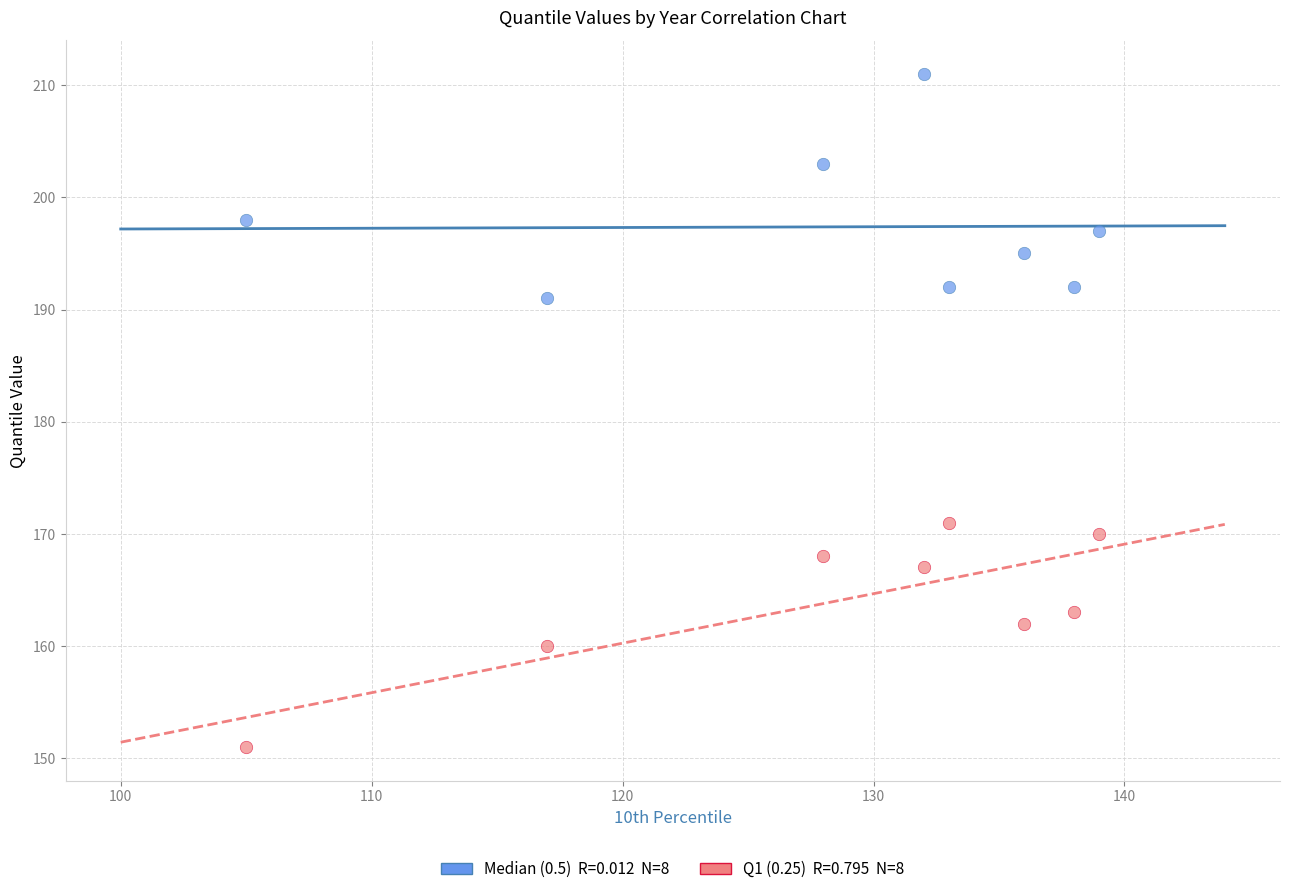

Across all data points, what is the range of Y values (max minus min)?

60